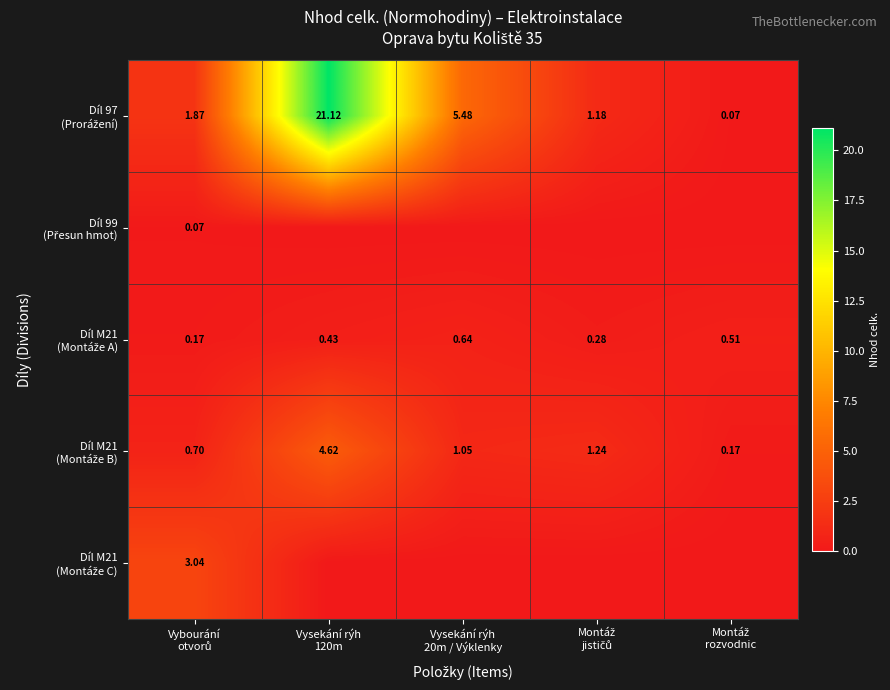

What is the minimum value for Díl M21 (Montáže A)?

0.2